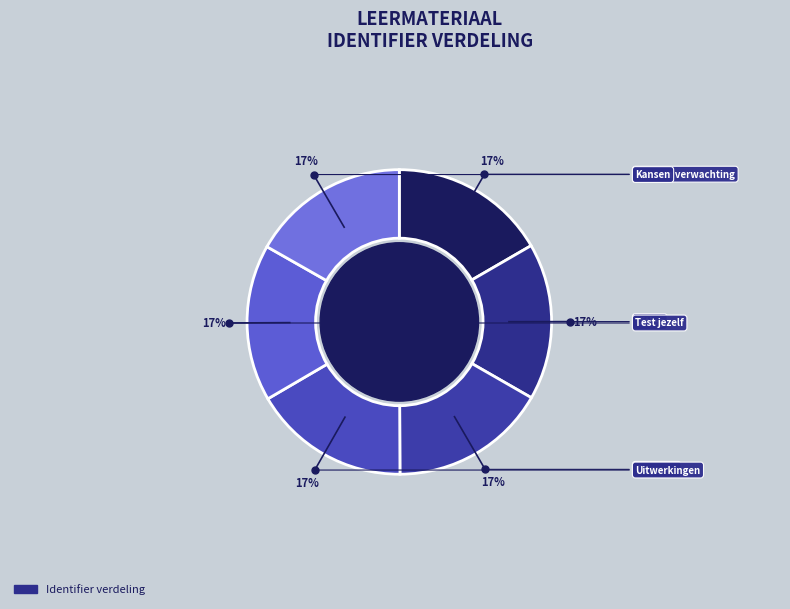

Does any single category account for the majority?

No